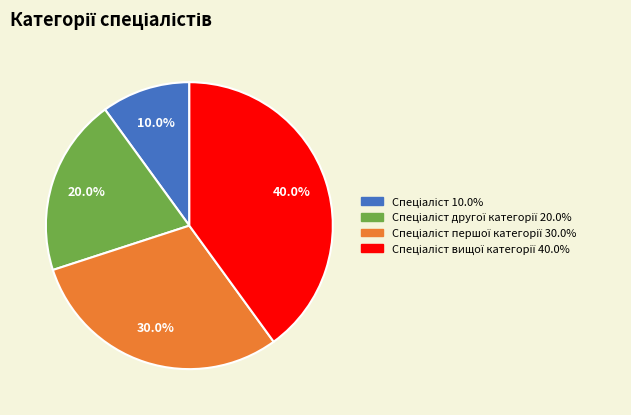

Is there a majority slice in this chart?

No